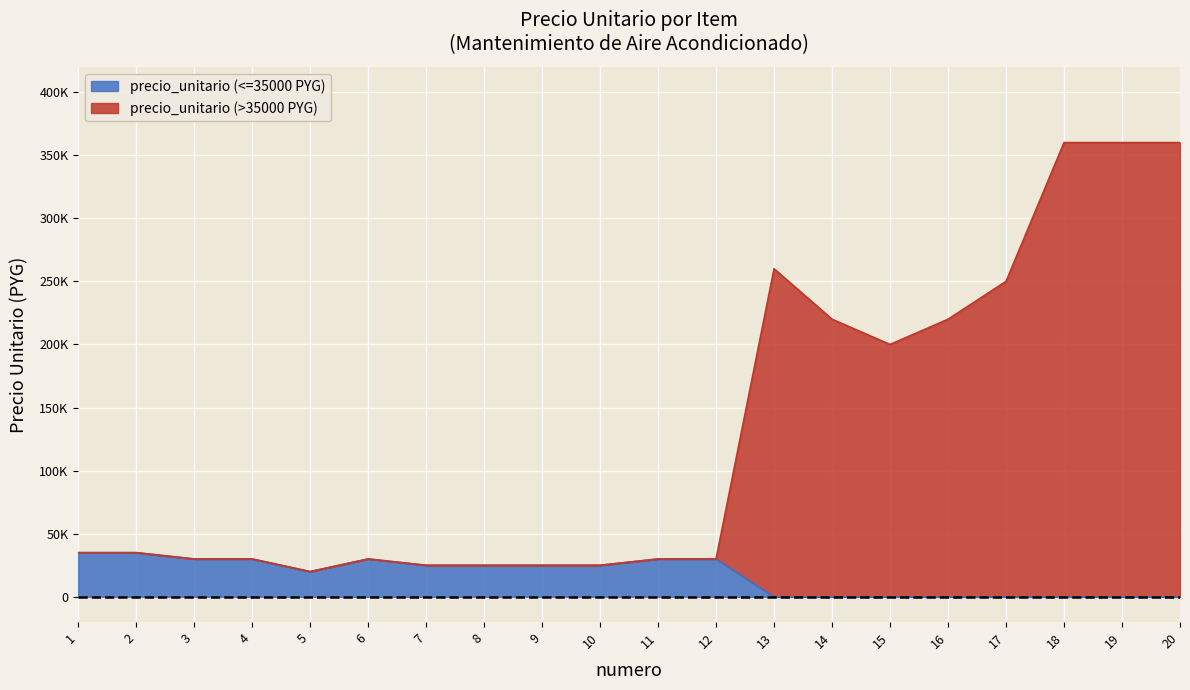

What is the value of the precio_unitario point at the 1st from the left?

35000